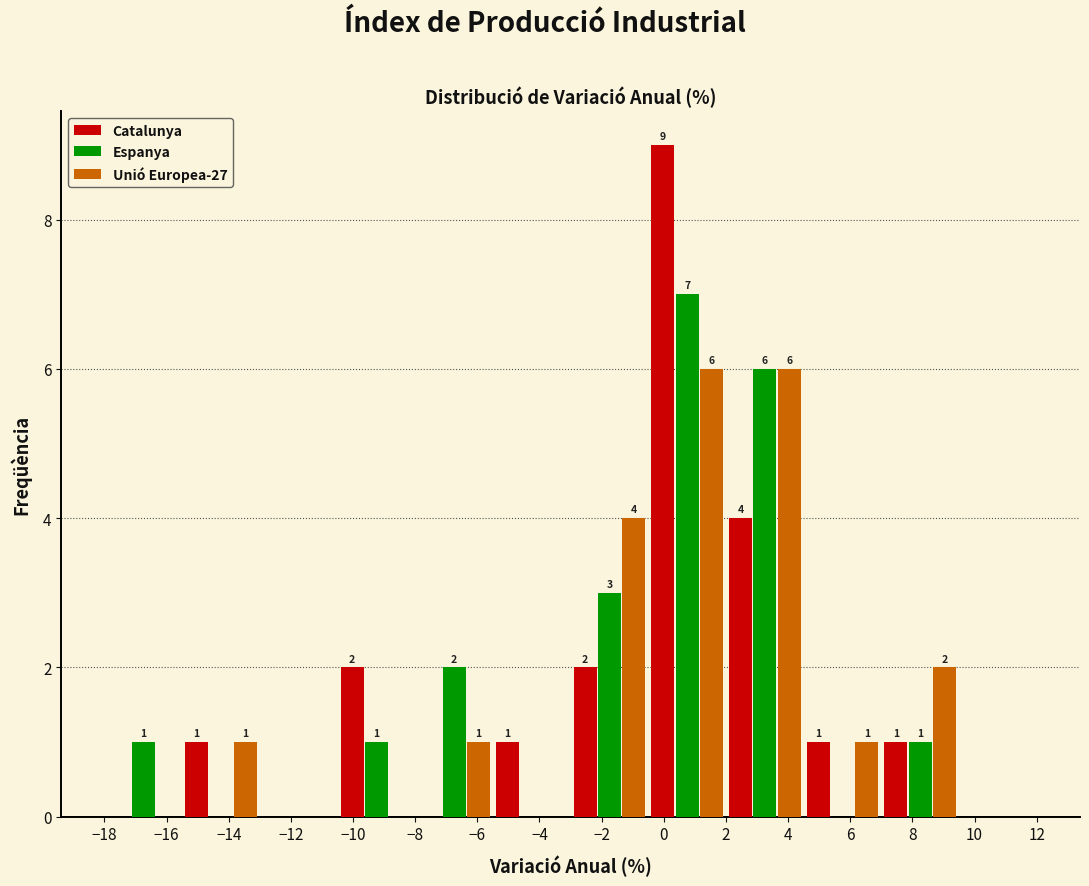

In the Espanya series, which range on the x-axis has the tallest bar?

-0.5 to 2.0